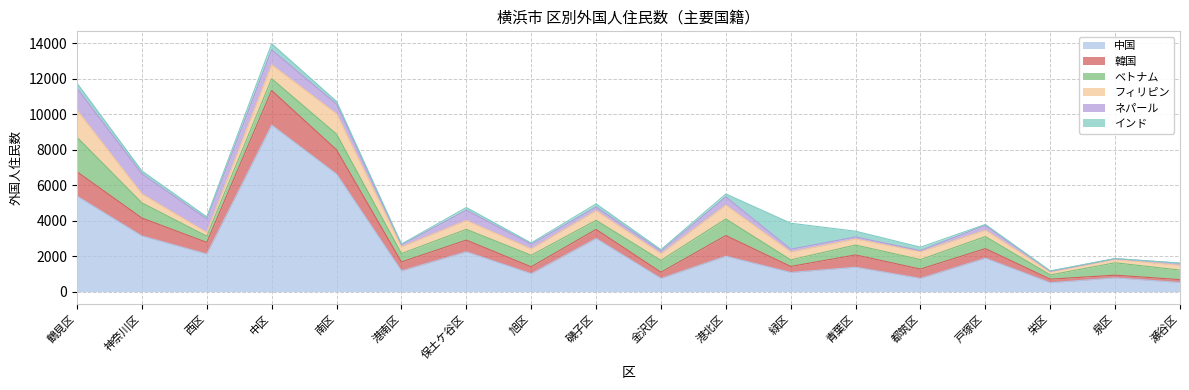

What is the difference between the maximum and second lowest values in the 韓国 series?

1794